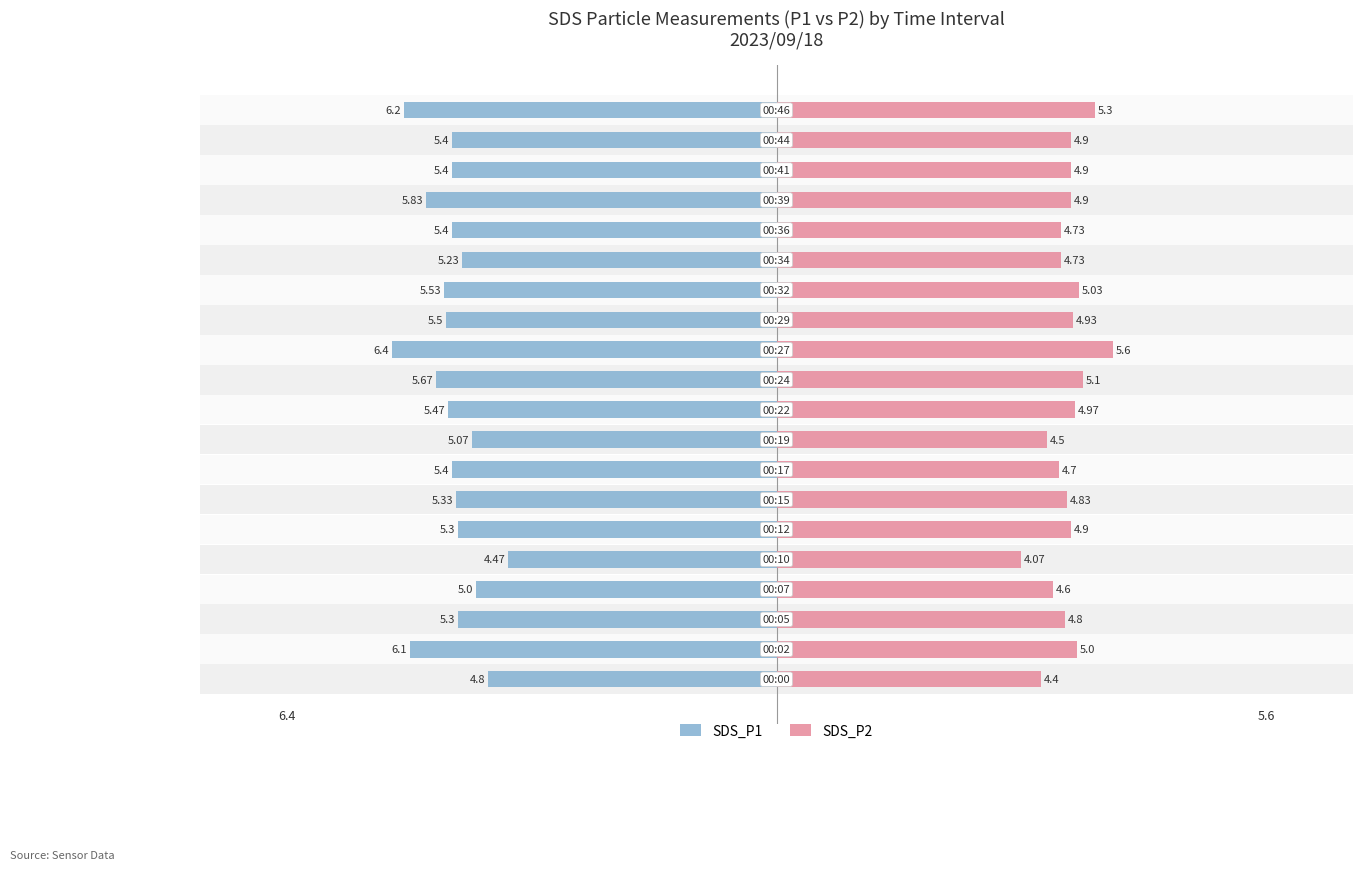

Does the chart contain stacked bars?

No